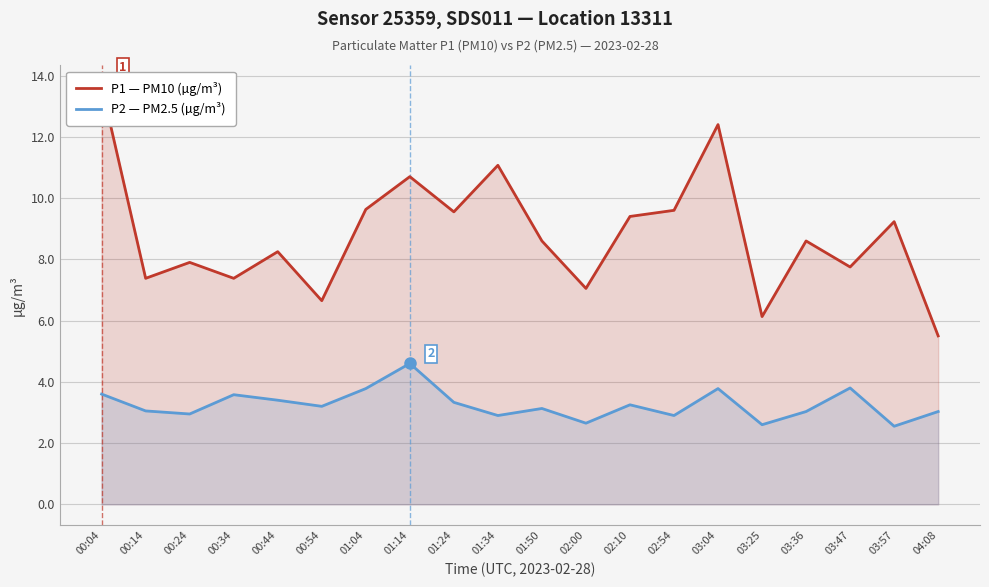

At how many categories does at least one series exceed 8?

12